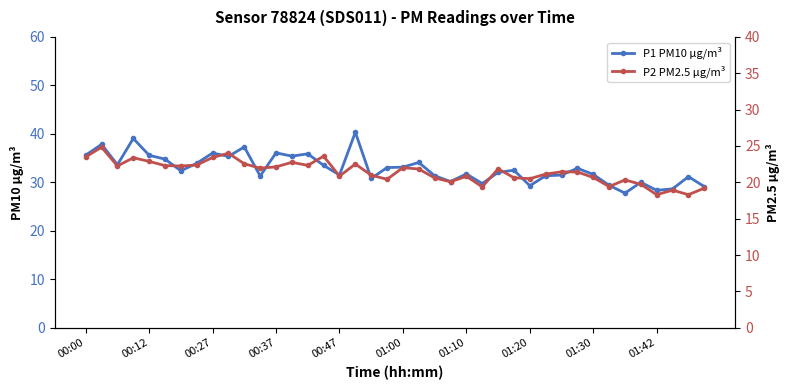

True or false: P2 PM2.5 μg/m³ and P1 PM10 μg/m³ intersect in this chart.

False